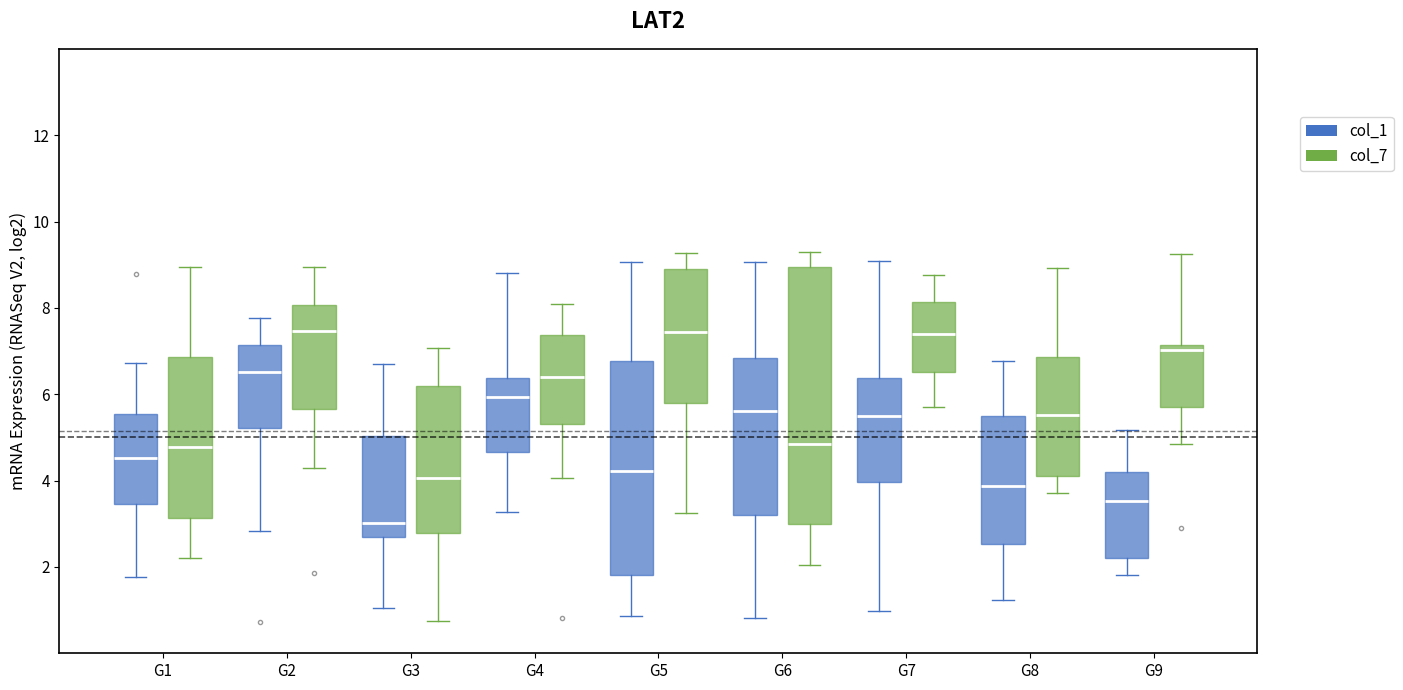

Reading left to right, transcribe this box plot: for each box, give where its median line is, the range the box spans, and where its two whiskers end, as read against the y-axis. The values are not printed on the chart, so give them approximately, as read against the axis.

G1 (col_1): median 4.6, box 3.4 to 5.6, whiskers 1.8 to 6.8
G1 (col_7): median 4.8, box 3.2 to 6.8, whiskers 2.2 to 9.0
G2 (col_1): median 6.6, box 5.2 to 7.2, whiskers 2.8 to 7.8
G2 (col_7): median 7.4, box 5.6 to 8.0, whiskers 4.2 to 9.0
G3 (col_1): median 3.0, box 2.6 to 5.0, whiskers 1.0 to 6.8
G3 (col_7): median 4.0, box 2.8 to 6.2, whiskers 0.8 to 7.0
G4 (col_1): median 6.0, box 4.6 to 6.4, whiskers 3.2 to 8.8
G4 (col_7): median 6.4, box 5.4 to 7.4, whiskers 4.0 to 8.0
G5 (col_1): median 4.2, box 1.8 to 6.8, whiskers 0.8 to 9.0
G5 (col_7): median 7.4, box 5.8 to 9.0, whiskers 3.2 to 9.2
G6 (col_1): median 5.6, box 3.2 to 6.8, whiskers 0.8 to 9.0
G6 (col_7): median 4.8, box 3.0 to 9.0, whiskers 2.0 to 9.2
G7 (col_1): median 5.6, box 4.0 to 6.4, whiskers 1.0 to 9.0
G7 (col_7): median 7.4, box 6.6 to 8.2, whiskers 5.8 to 8.8
G8 (col_1): median 3.8, box 2.6 to 5.4, whiskers 1.2 to 6.8
G8 (col_7): median 5.6, box 4.0 to 6.8, whiskers 3.8 to 9.0
G9 (col_1): median 3.6, box 2.2 to 4.2, whiskers 1.8 to 5.2
G9 (col_7): median 7.0, box 5.8 to 7.2, whiskers 4.8 to 9.2